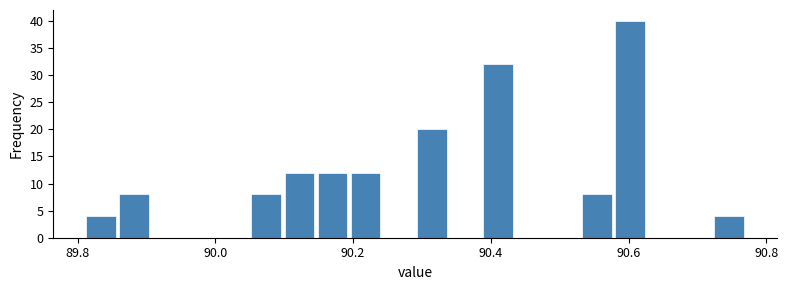

Around what value on the x-axis is the tallest bar? Give the approximate position of its centre, as read against the axis.

90.60